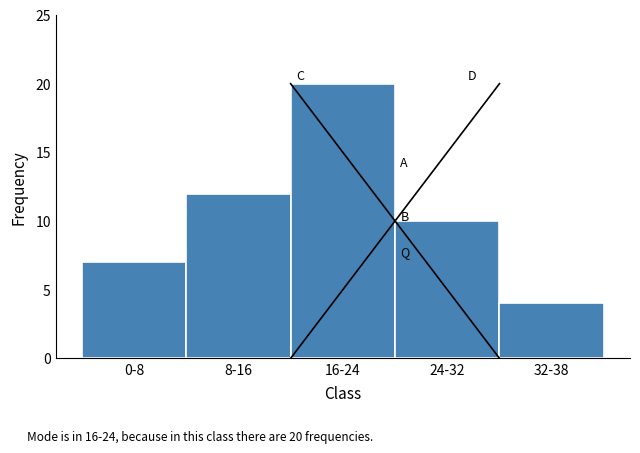

Reading left to right, transcribe all the data shown in this chart.

7	12	20	10	4